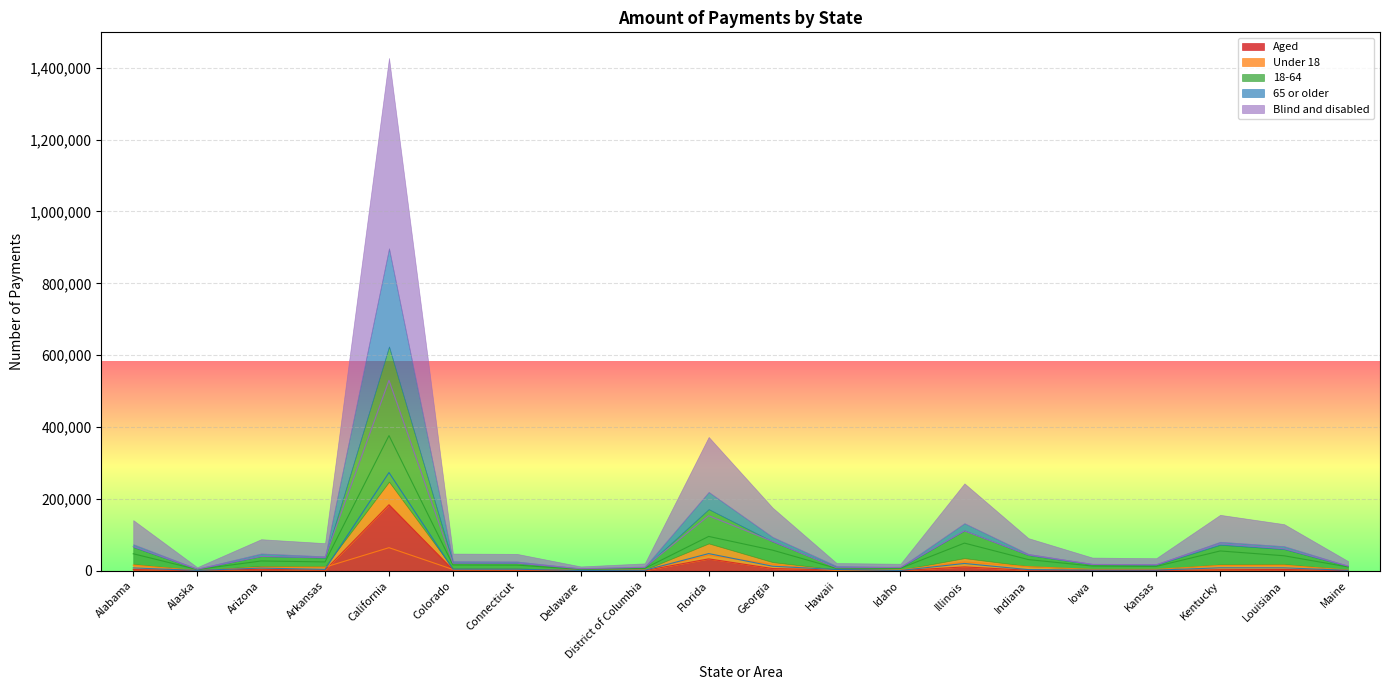

At which category does Aged reach its first local valley?

Alaska